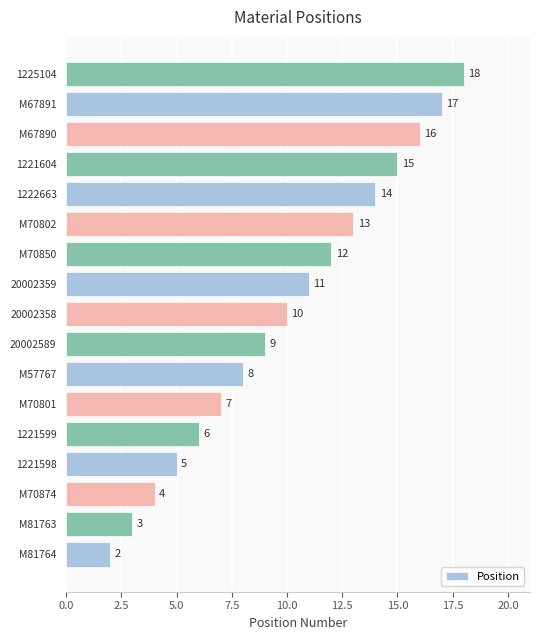

What is the average value?

10